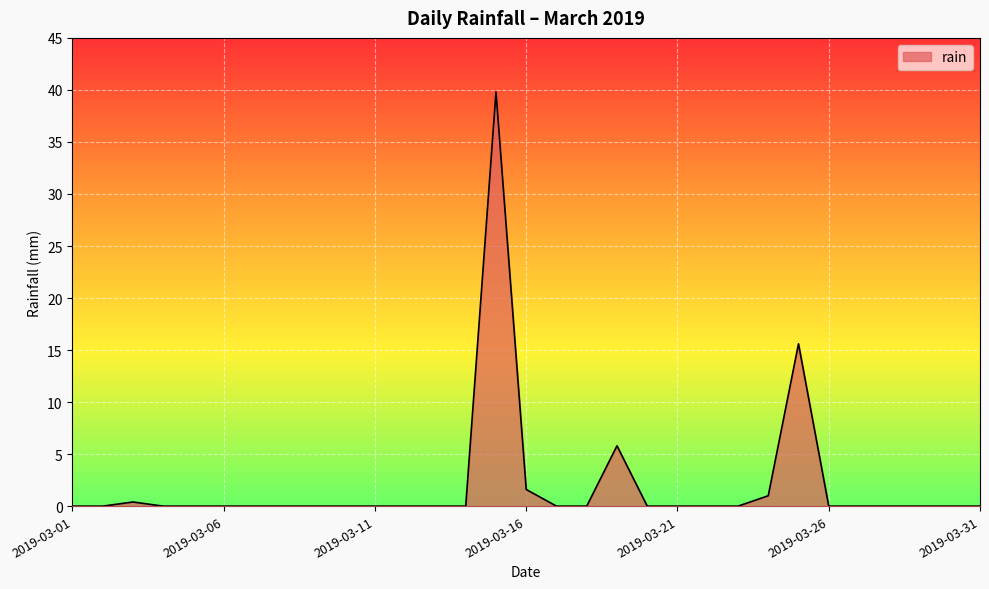

What is the difference between the maximum and minimum values?

39.8